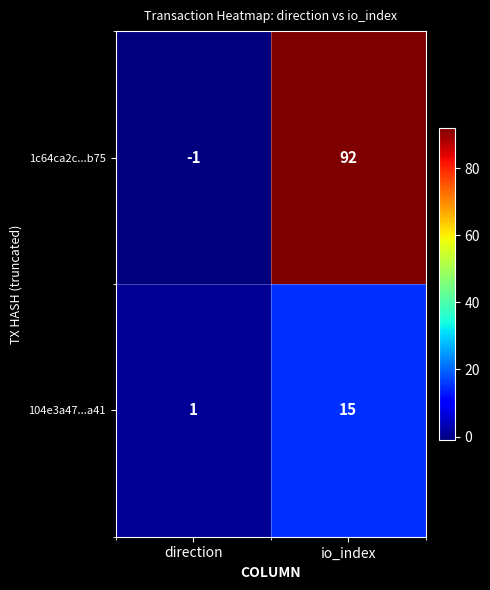

Which category has the lowest value in the 104e3a47...a41 series?

direction